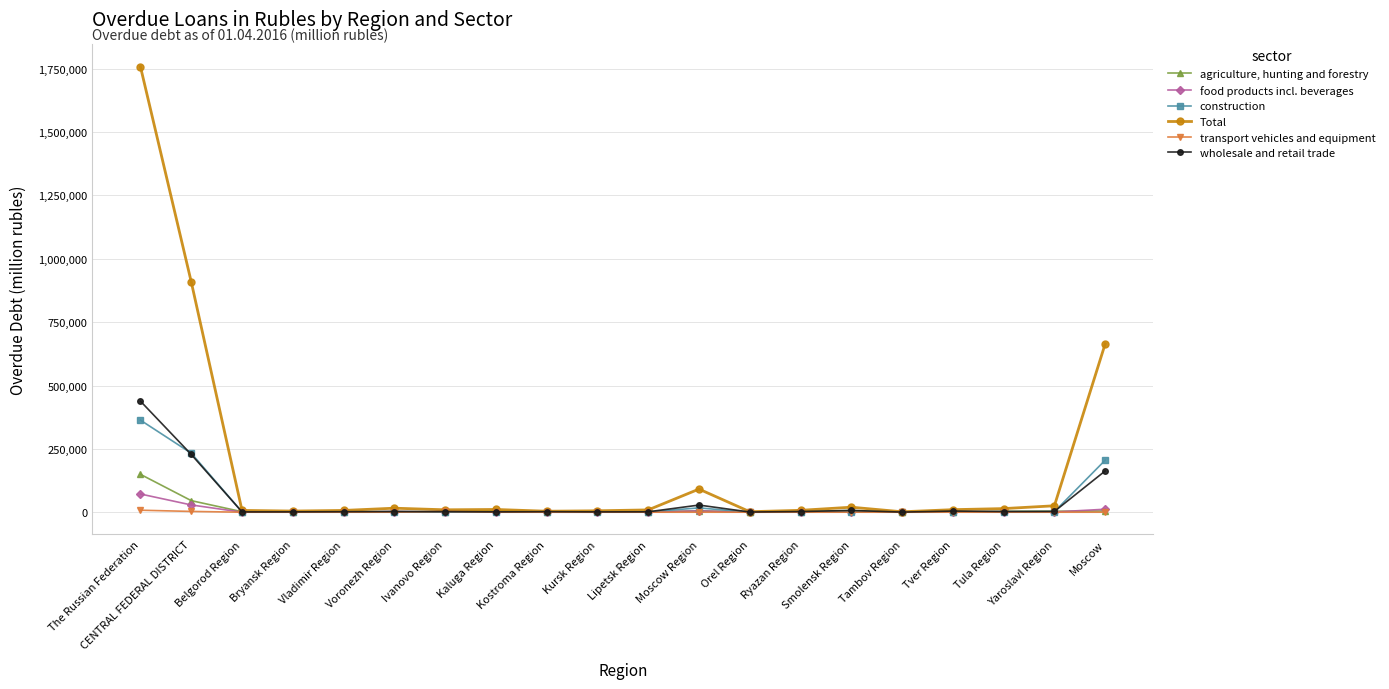

At which label does food products incl. beverages first exceed 895?

The Russian Federation